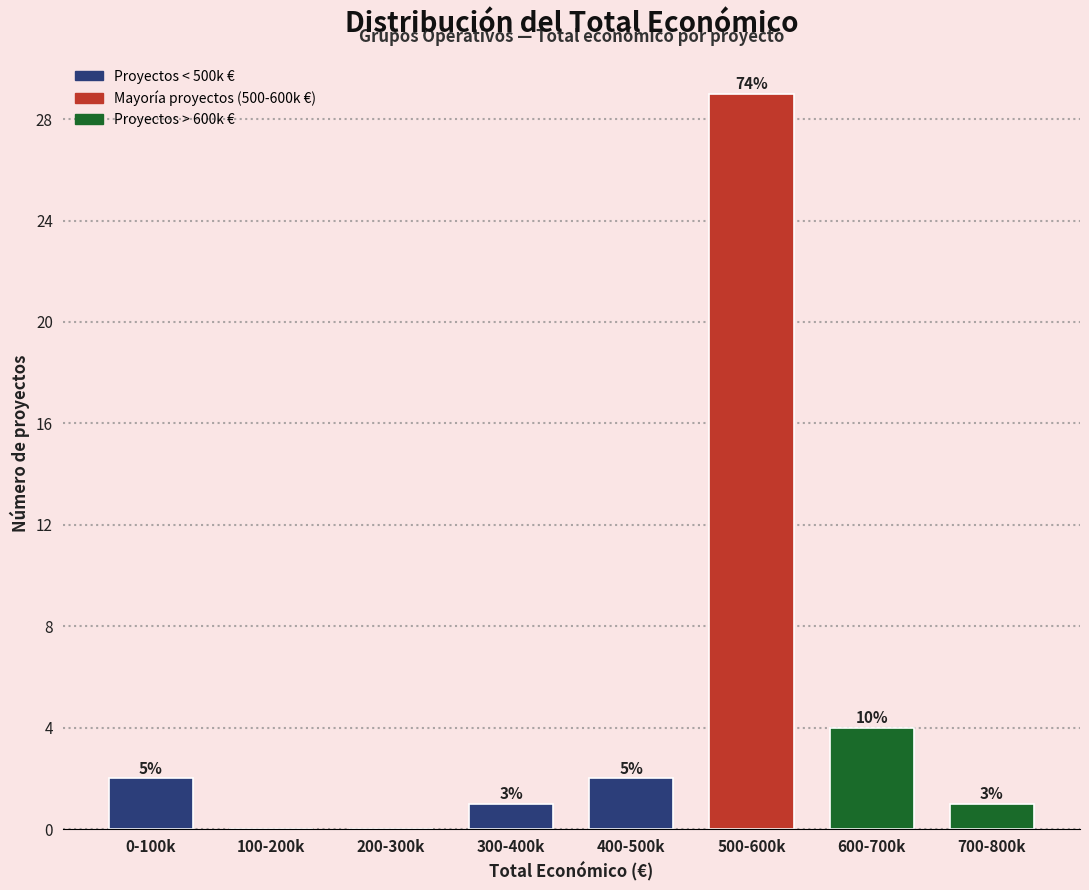

Are the bars horizontal?

No